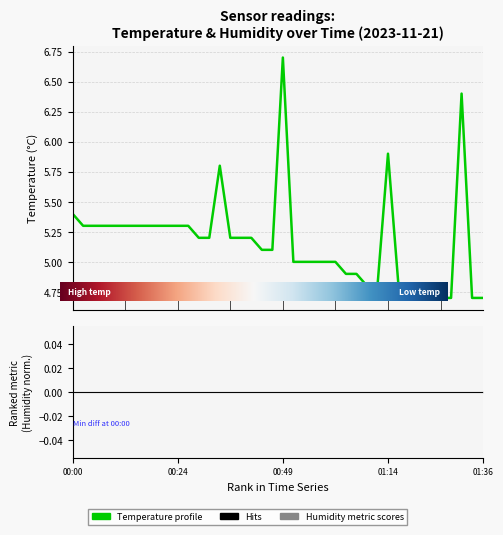

True or false: the data has more than 2 interior local peaks.

True